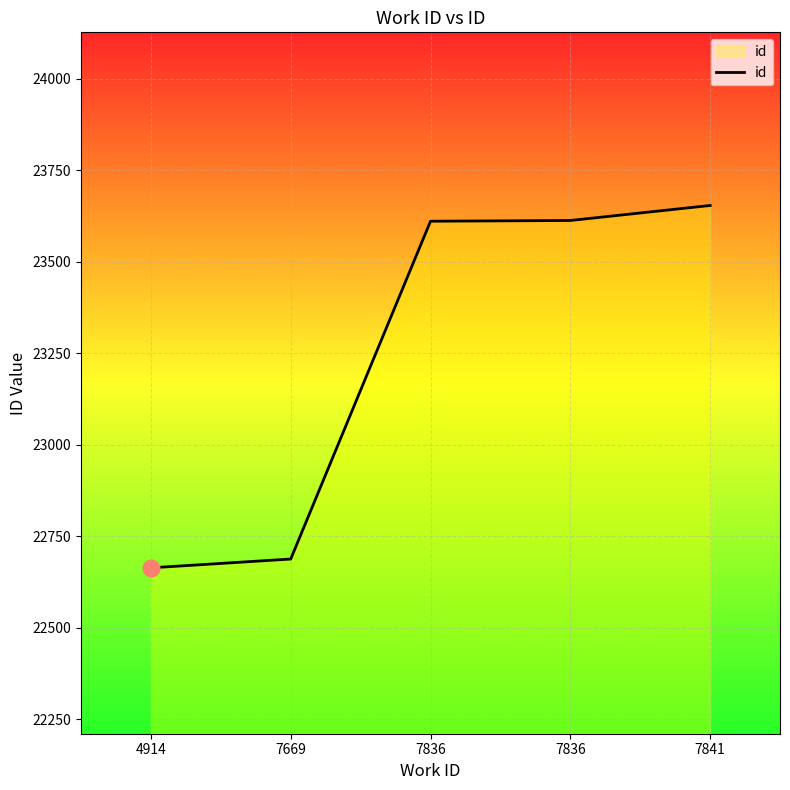

How many values are below 23611?

2